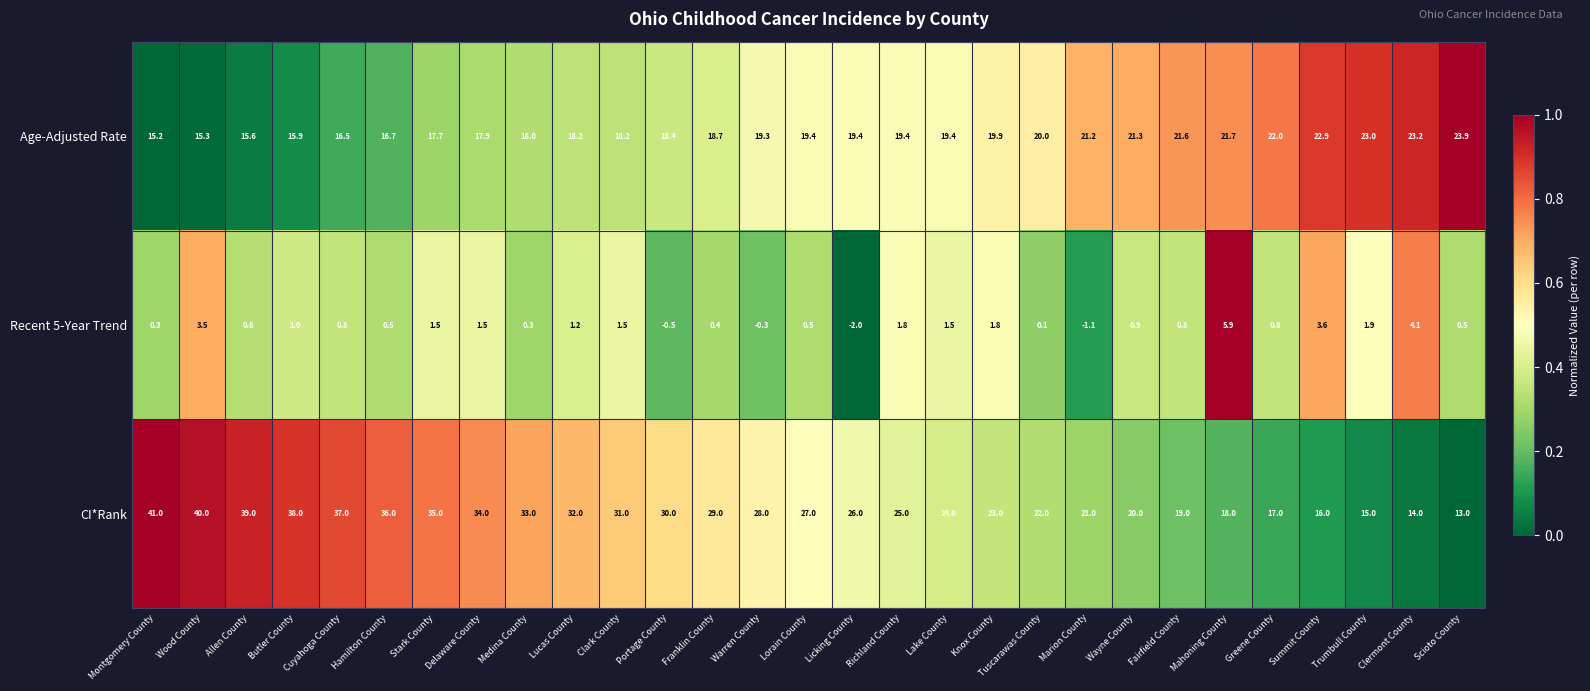

What is the spread (max minus min) of values at Fairfield County?

20.8